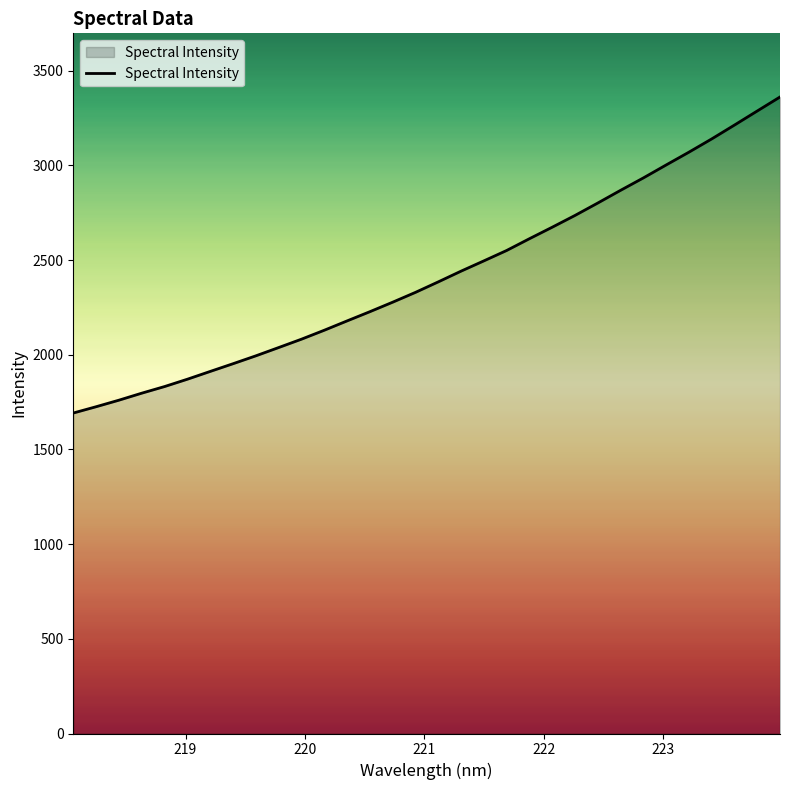

How many lines are shown in the chart?

1